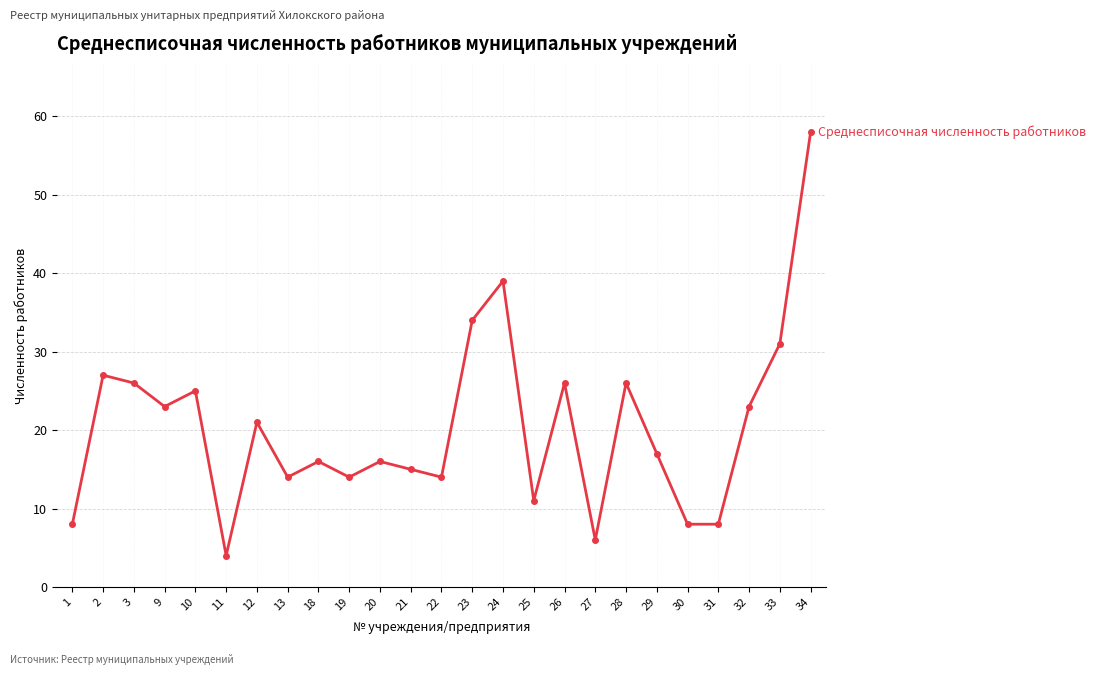

How many points are higher than both their immediate neighbors (excluding endpoints)?

8